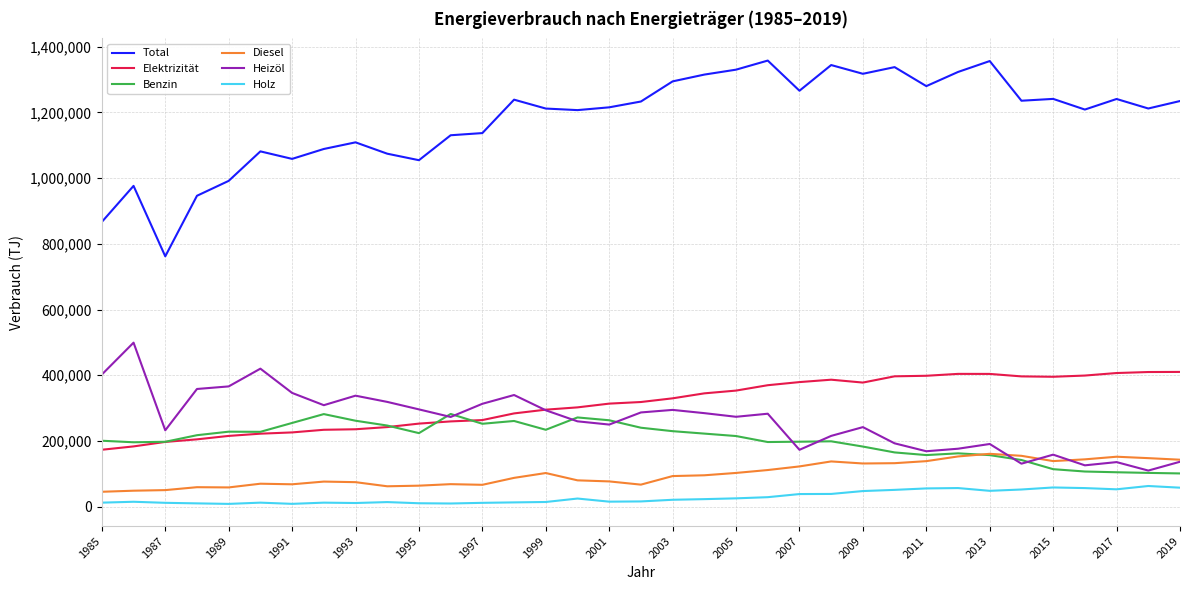

Which series has the largest total across all categories?

Total